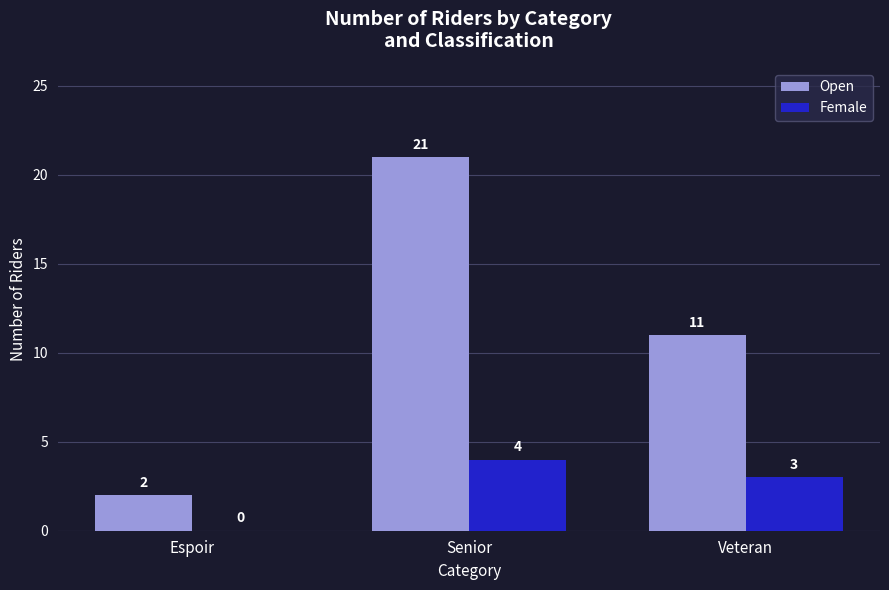

What is the average value of the Female series?

2